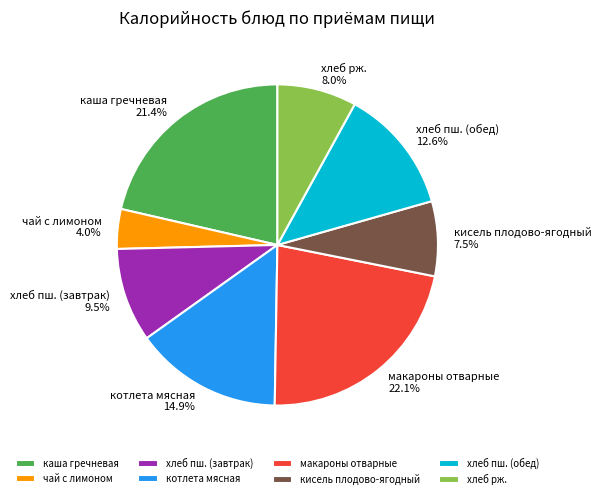

Which category has the biggest portion of the pie?

макароны отварные